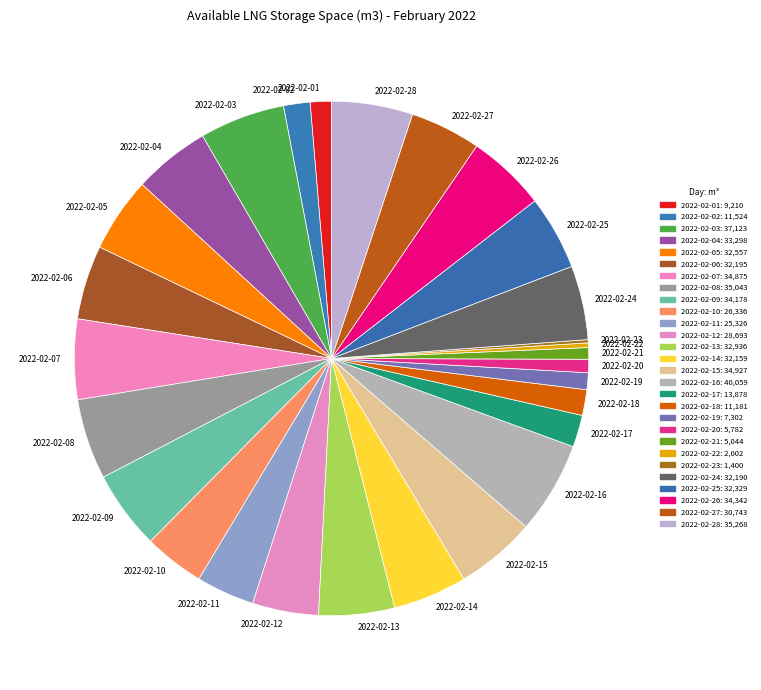

What is the ratio of the value at 2022-02-08 to the value at 2022-02-28?

1.0